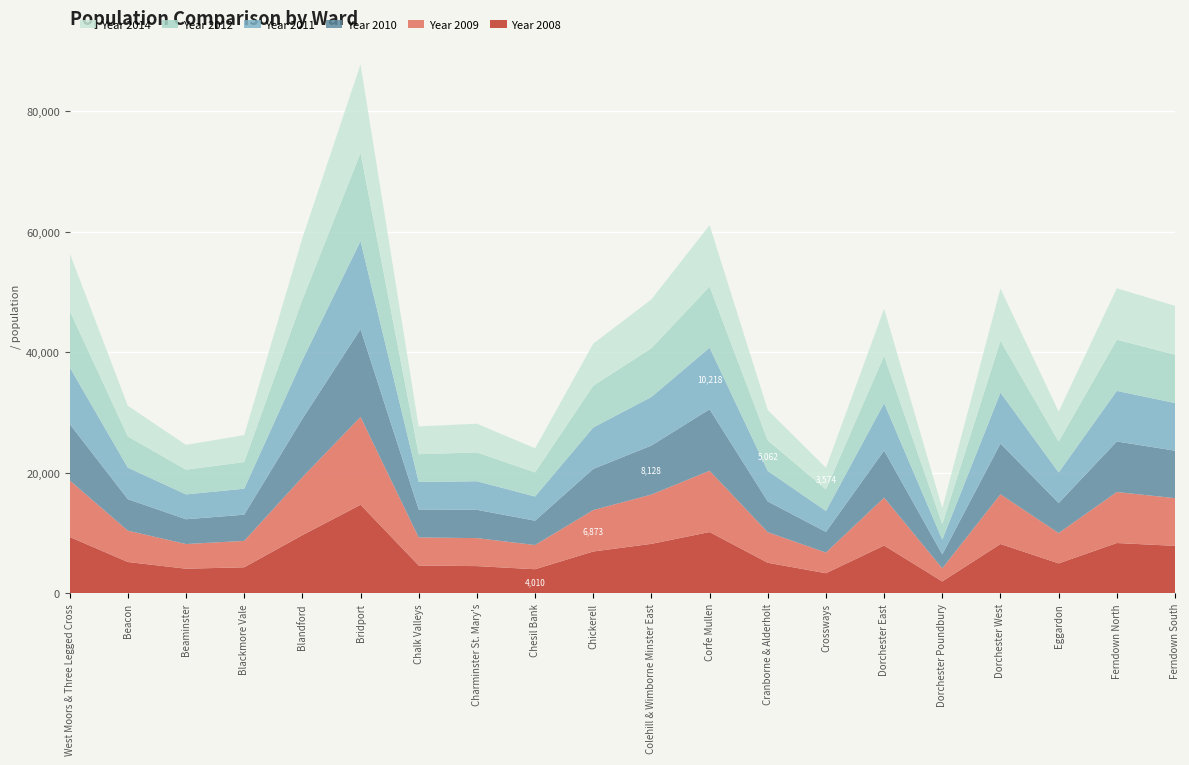

Reading left to right, transcribe all the data shown in this chart.

Year 2008: 9368	5211	4097	4330	9662	14702	4630	4527	4010	6953	8220	10179	5081	3349	7944	1982	8197	4978	8360	7888
Year 2009: 9388	5202	4094	4384	9610	14584	4659	4648	4015	6873	8182	10165	5077	3428	7938	2176	8253	5035	8461	7917
Year 2010: 9355	5221	4111	4344	9684	14560	4637	4691	4040	6825	8128	10205	5099	3424	7817	2314	8409	4979	8385	7871
Year 2011: 9418	5234	4123	4313	9739	14616	4568	4746	4010	6878	8063	10218	5060	3481	7859	2456	8458	5077	8396	7908
Year 2012: 9399	5171	4104	4418	10037	14611	4603	4774	4002	6933	8082	10154	5062	3581	7871	2568	8592	5130	8488	8021
Year 2014: 9553	5094	4117	4473	10207	14704	4612	4772	3997	6975	8117	10196	5057	3574	7819	2655	8678	4975	8551	8101